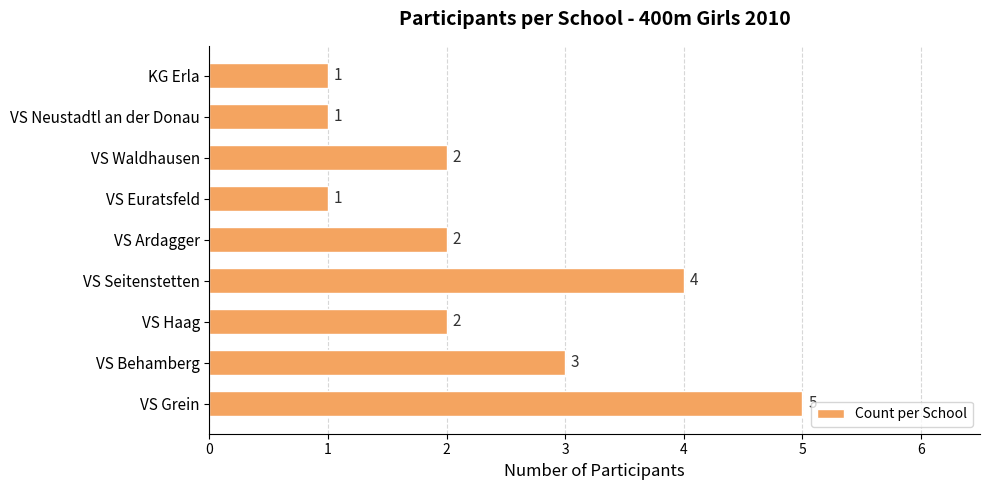

What is the average value?

2